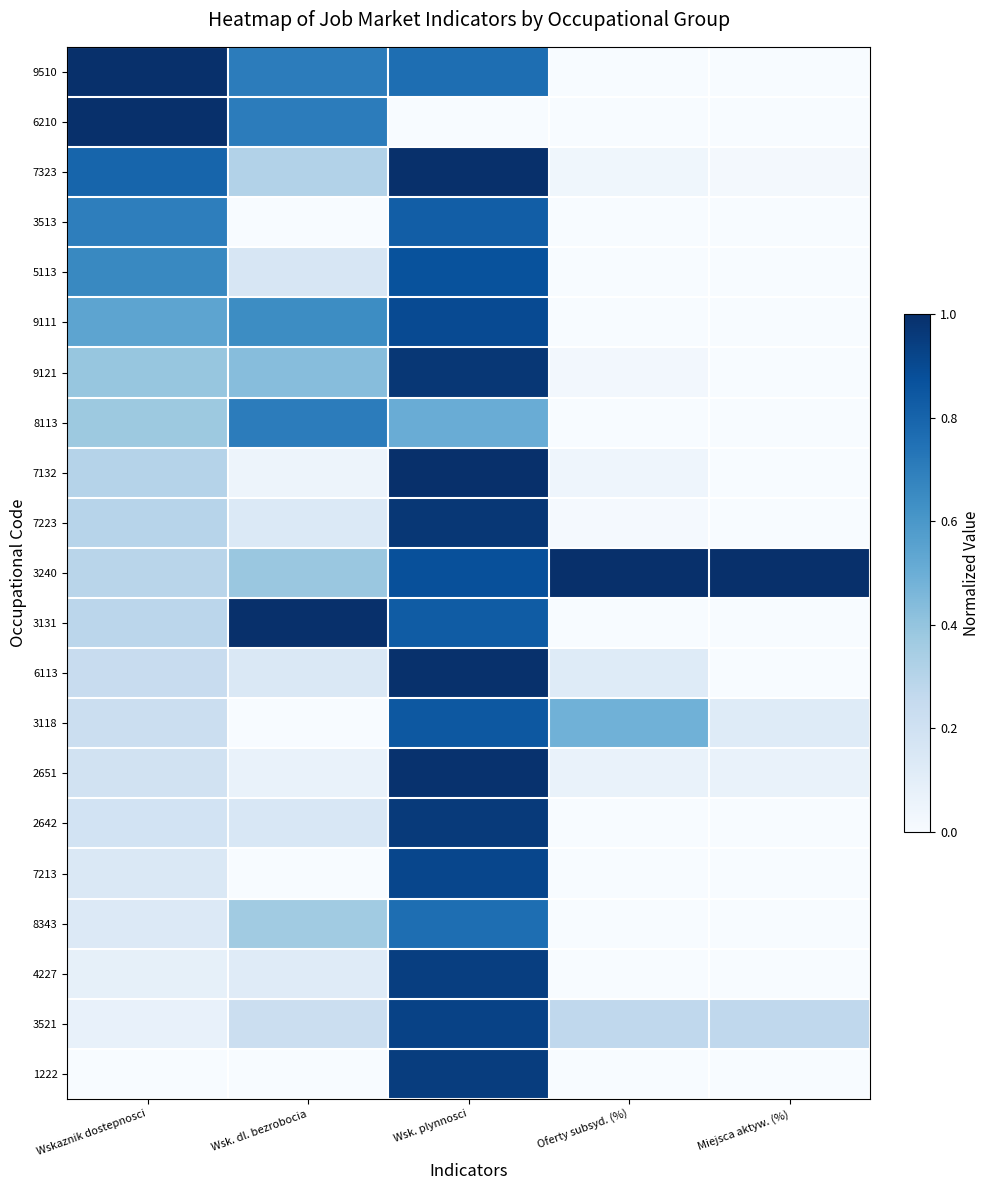

List the series in order of their peak value, lowest first.

8113, 8343, 3513, 3118, 5113, 9111, 7213, 3521, 4227, 1222, 2642, 7223, 9121, 2651, 6113, 7132, 9510, 6210, 7323, 3240, 3131